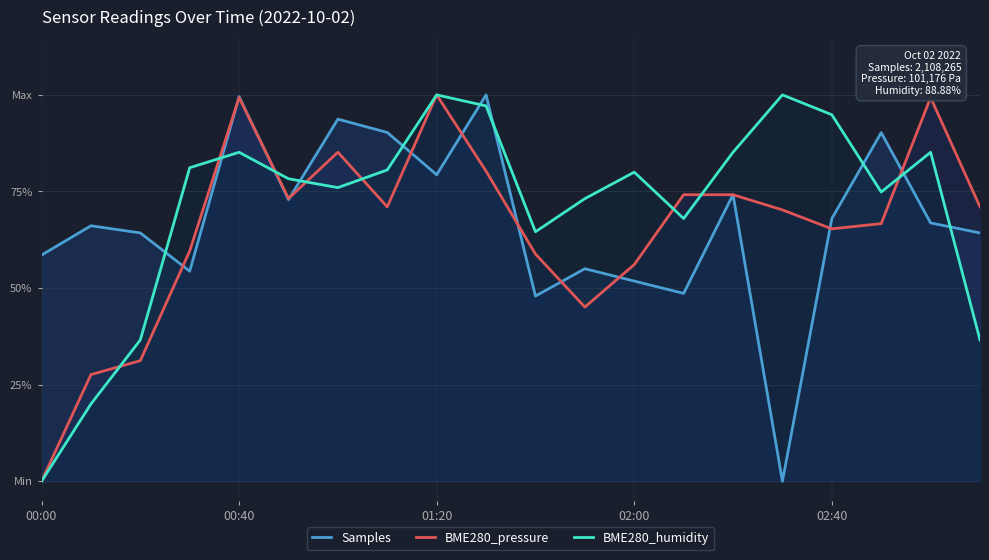

After their last crossing, which series has the higher values: Samples or BME280_pressure?

BME280_pressure